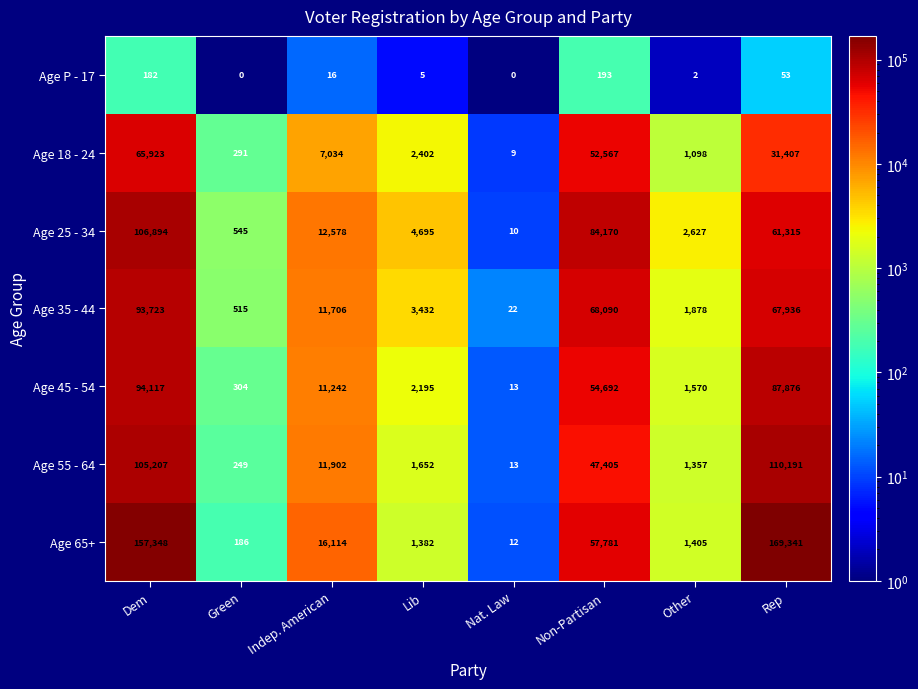

At which label does Age 35 - 44 reach its peak?

Dem